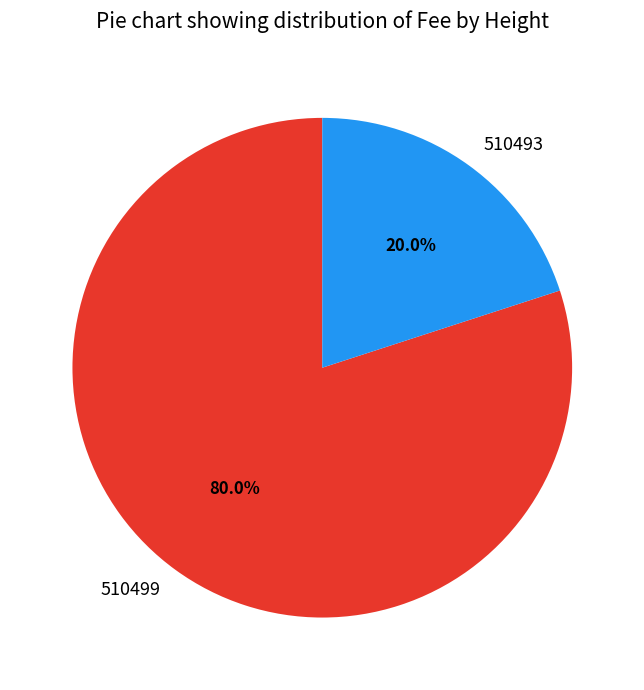

Does 510493 account for over 50% of the chart?

No